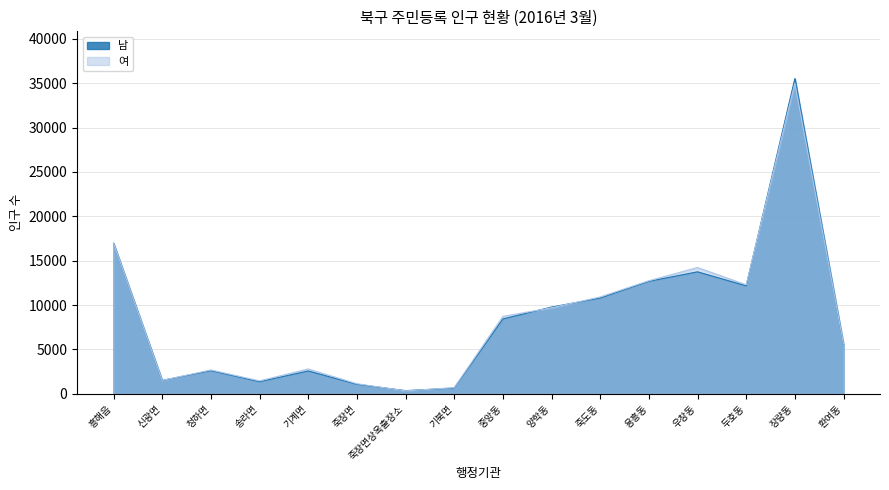

Where is 남 nearest to the value 17933?

흥해읍